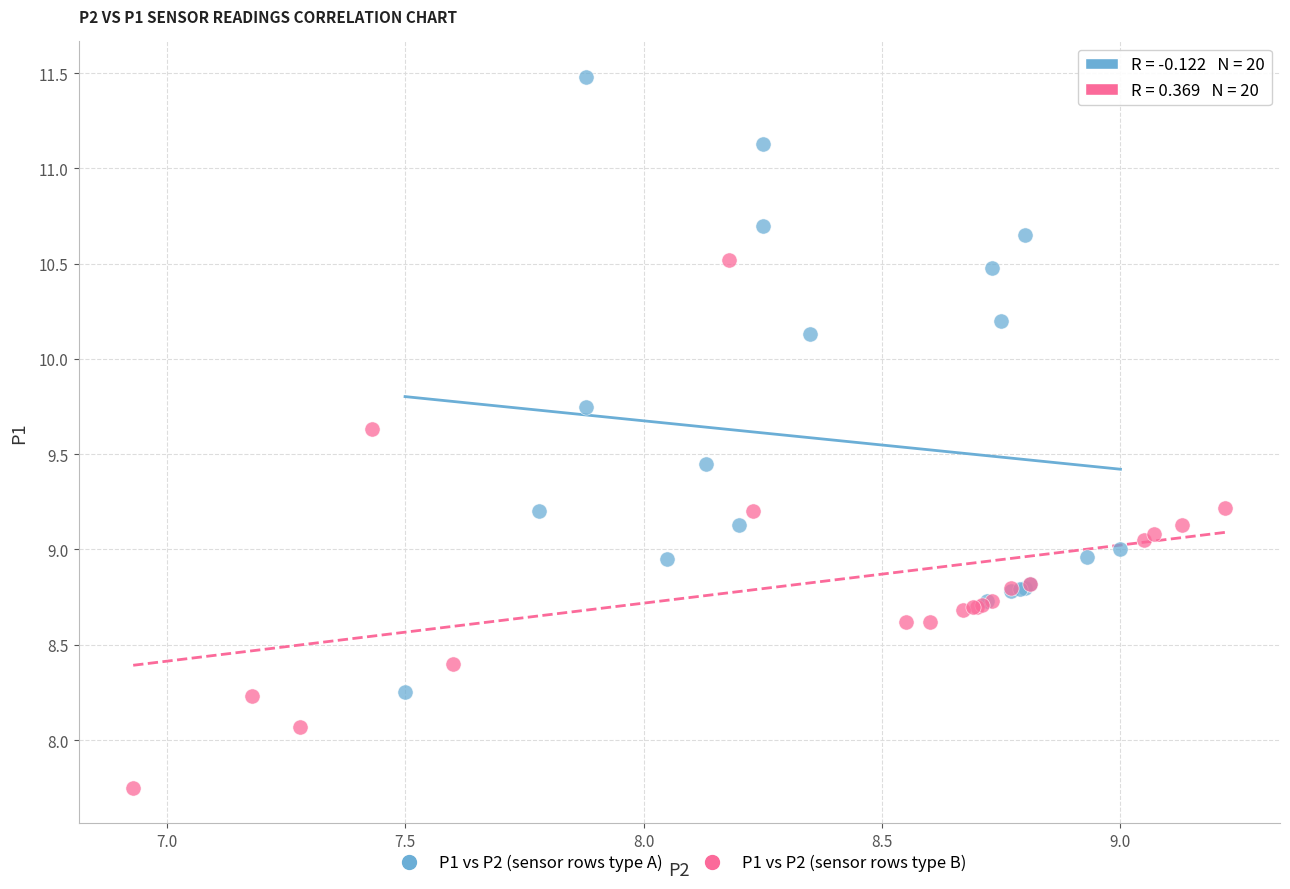

Which series contains the lowest Y value?

P1 vs P2 (sensor rows type B)